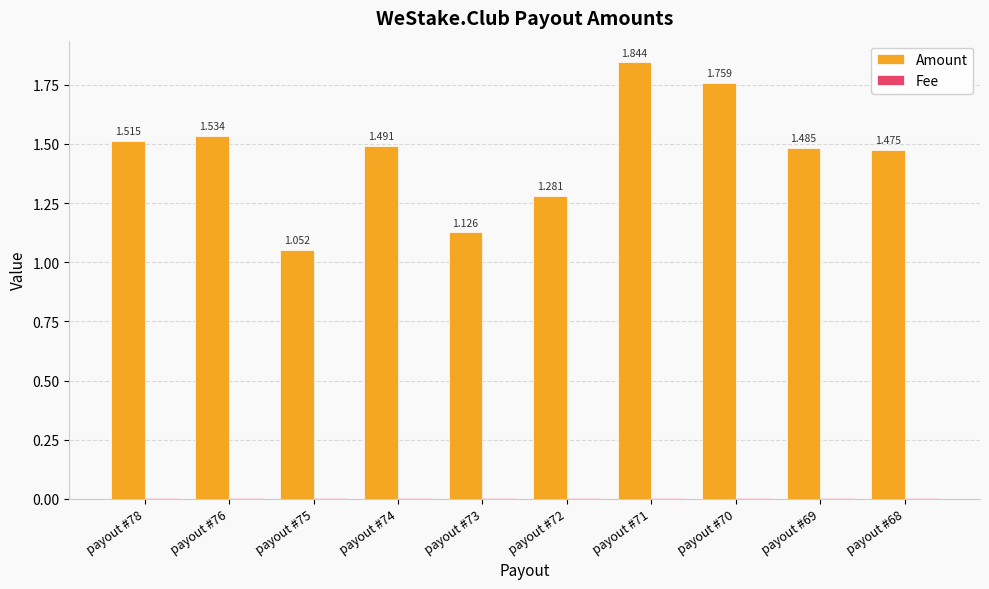

At which label is Fee closest to 0?

payout #78